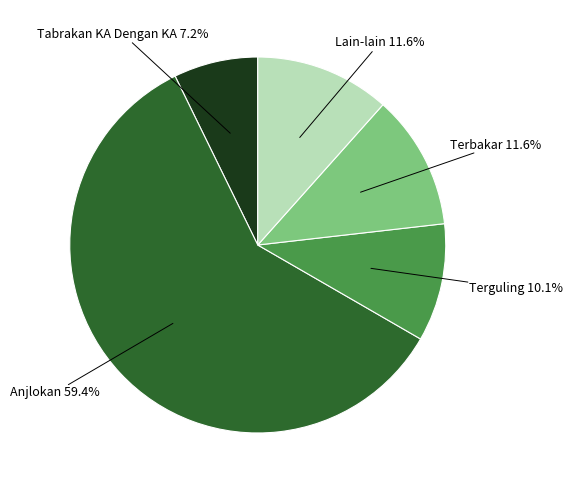

How many slices are in this pie chart?

5